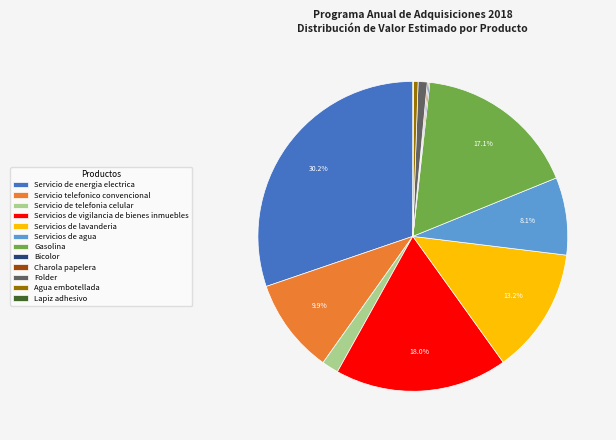

Is it true that Servicio de telefonia celular is 2% of the pie?

True